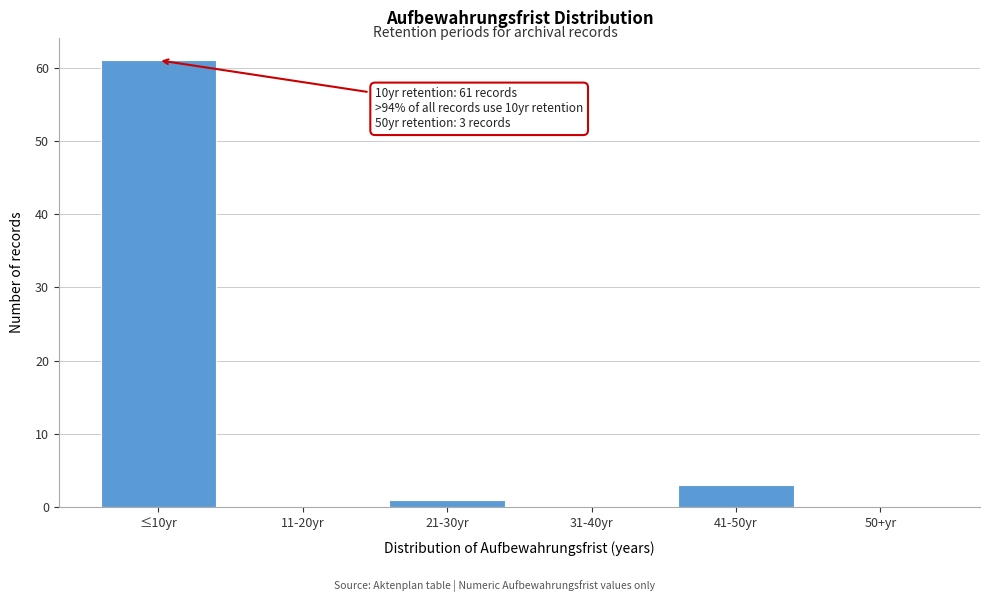

Reading left to right, list all the values displayed in this chart.

≤10yr=61	11-20yr=0	21-30yr=1	31-40yr=0	41-50yr=3	50+yr=0